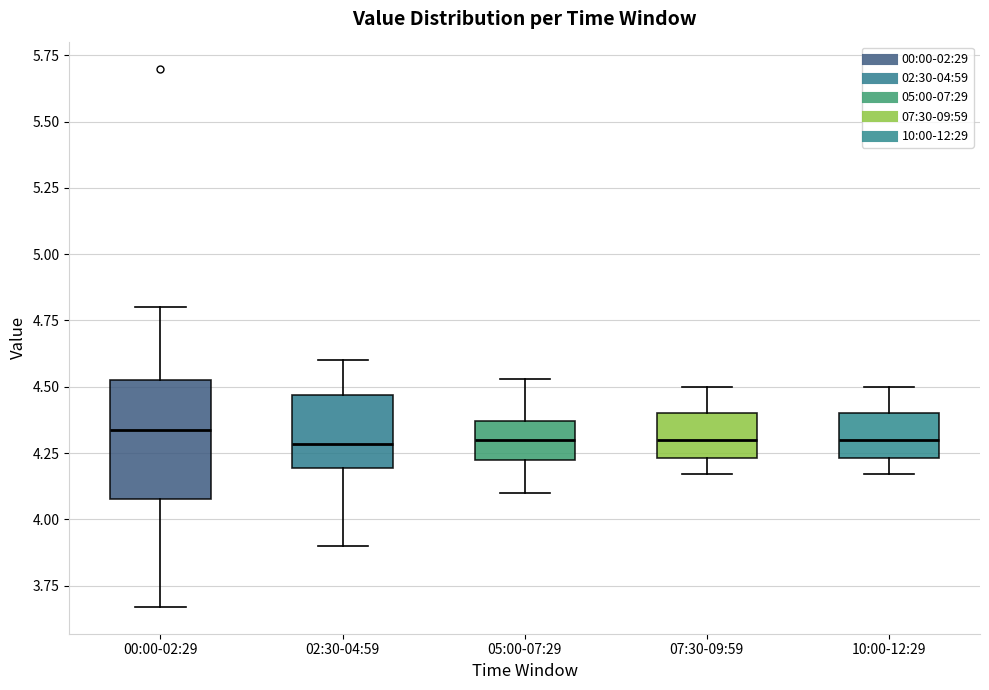

Where is the lower edge of the box for 05:00-07:29 on the y-axis? The values are not printed on the chart, so give them approximately, as read against the axis.

4.20